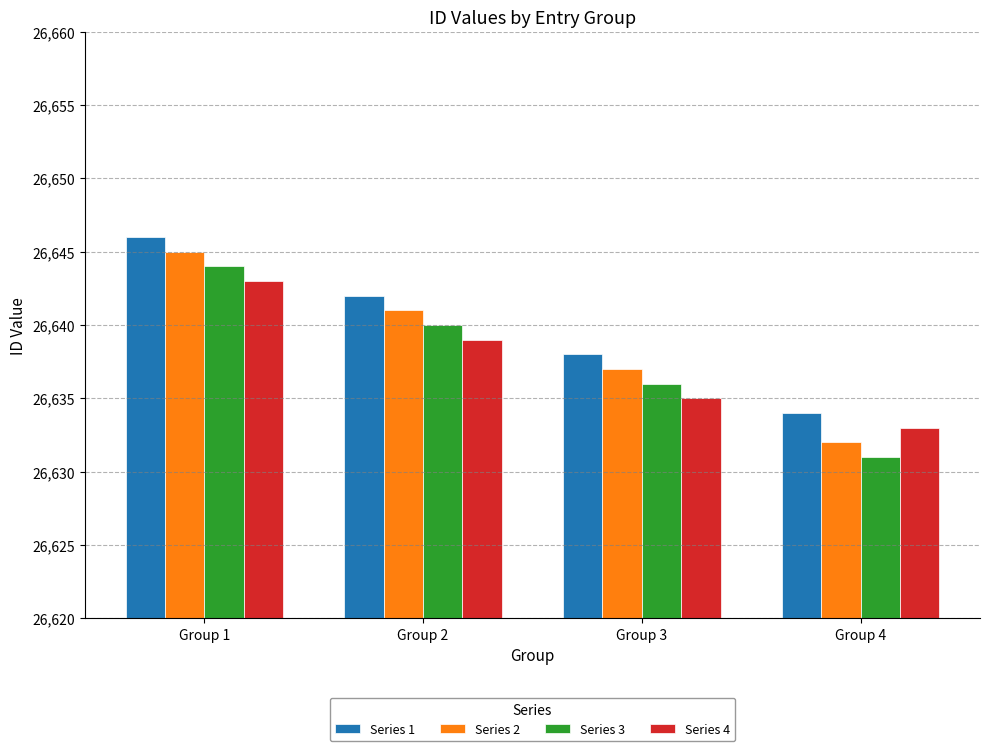

What is the difference between the Series 3 values at Group 4 and Group 1?

13